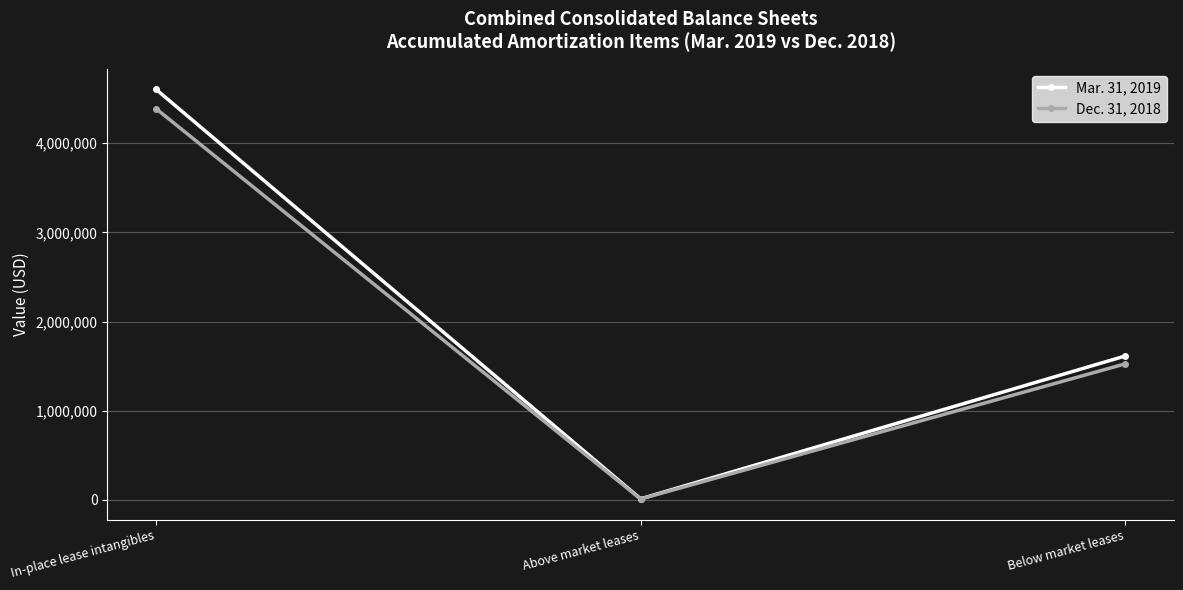

What is the label of the 1st point from the right?

Below market leases